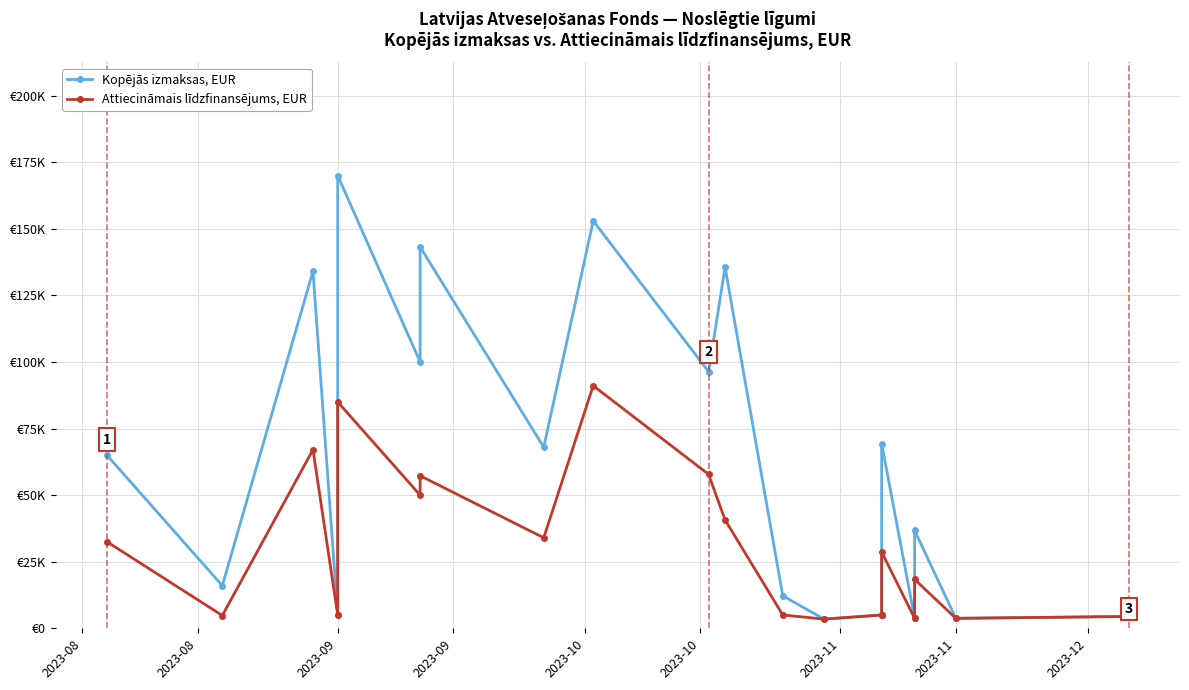

How many data points in Attiecināmais līdzfinansējums, EUR are less than 28650?

10